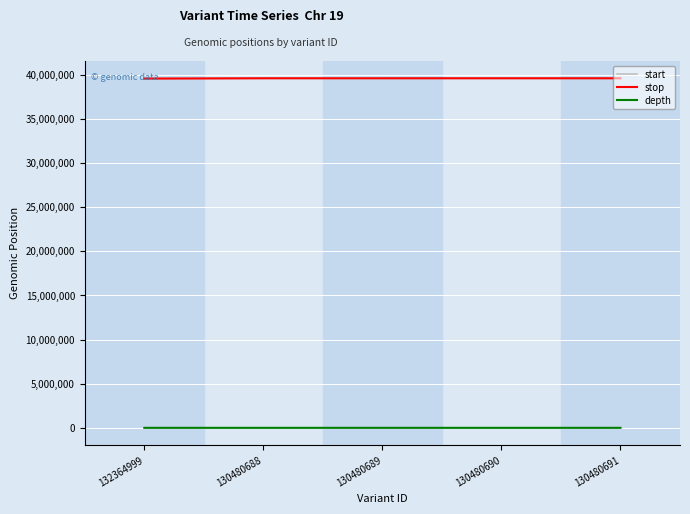

True or false: start and depth cross at least once.

False